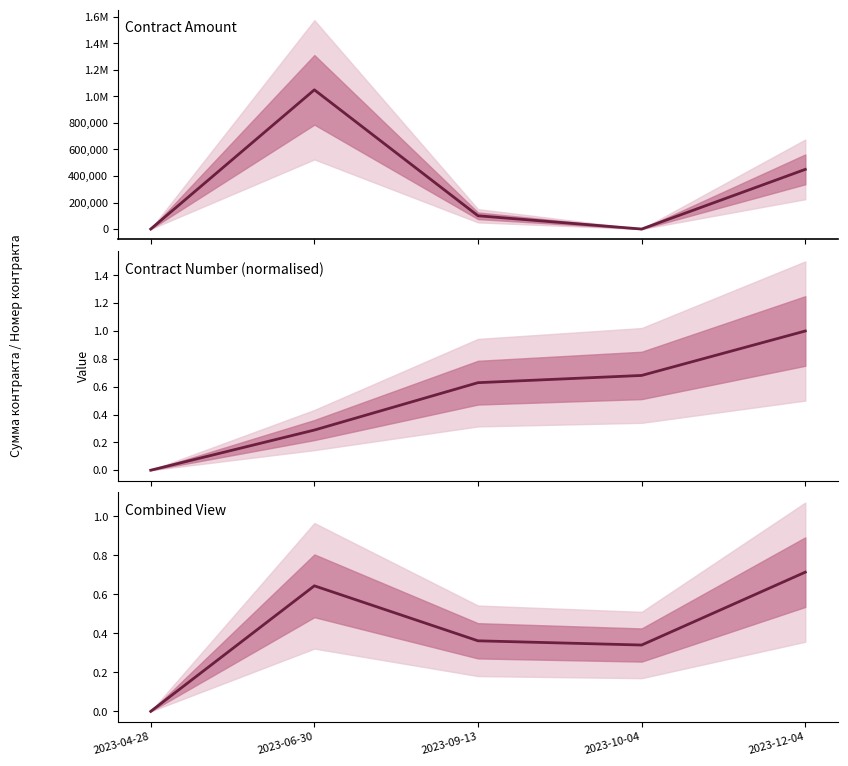

Where is Combined (normalised) nearest to the value 0?

2023-04-28